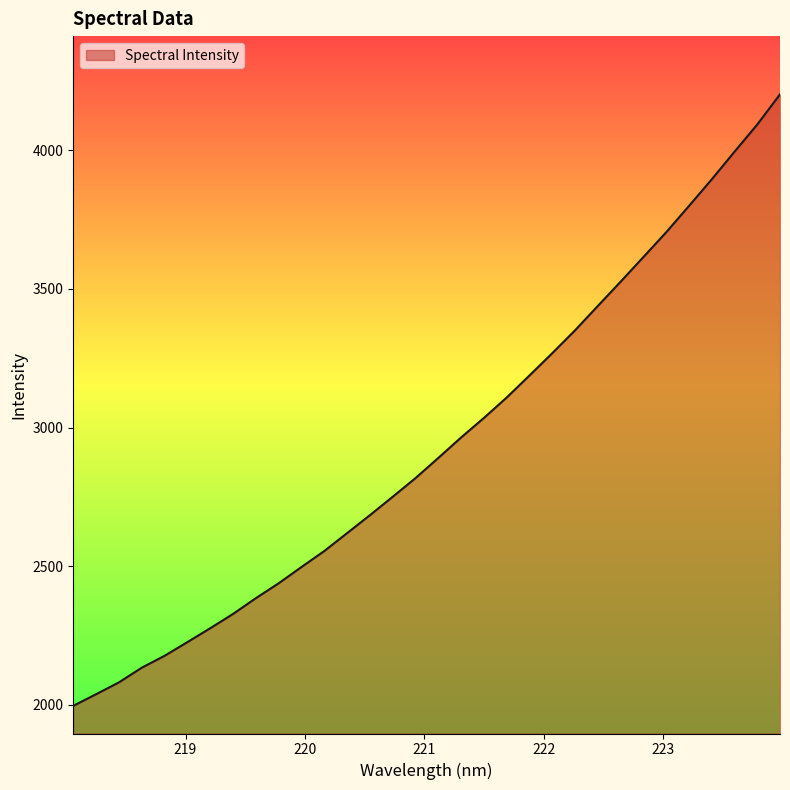

What is the difference between the maximum and minimum values?

2205.4